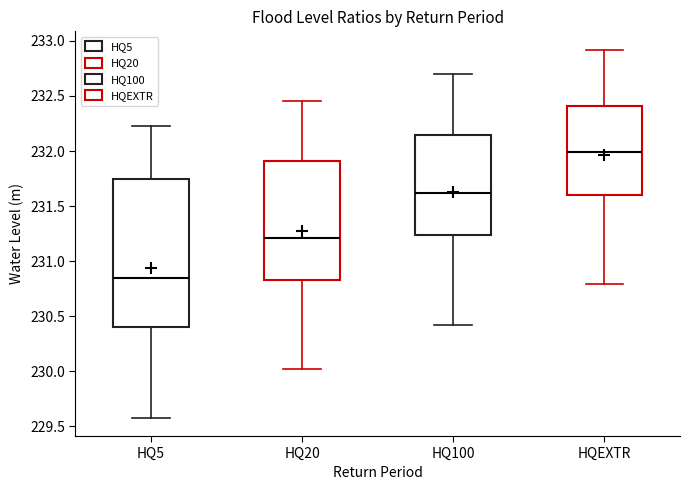

Reading left to right, read every box against the y-axis: the position of its median line, the range the box covers, and the ends of its whiskers. The values are not printed on the chart, so give them approximately, as read against the axis.

HQ5: median 230.85, box 230.40 to 231.75, whiskers 229.60 to 232.25
HQ20: median 231.20, box 230.85 to 231.90, whiskers 230.00 to 232.45
HQ100: median 231.60, box 231.25 to 232.15, whiskers 230.40 to 232.70
HQEXTR: median 232.00, box 231.60 to 232.40, whiskers 230.80 to 232.90